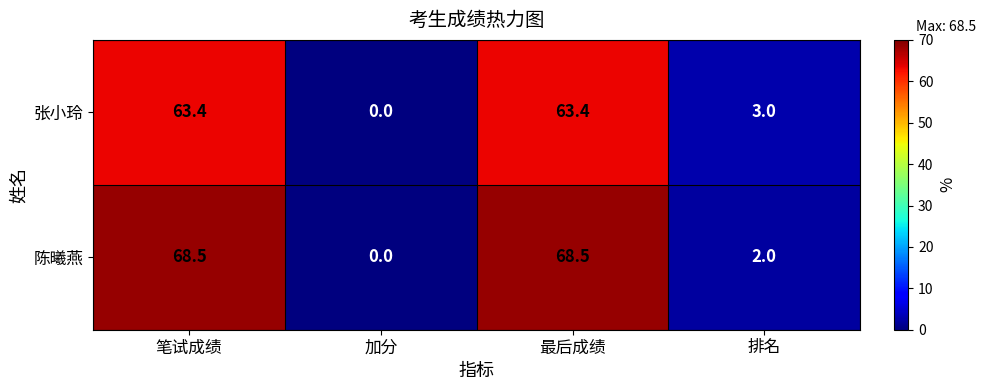

What is the difference between the highest and lowest values at 最后成绩?

5.1